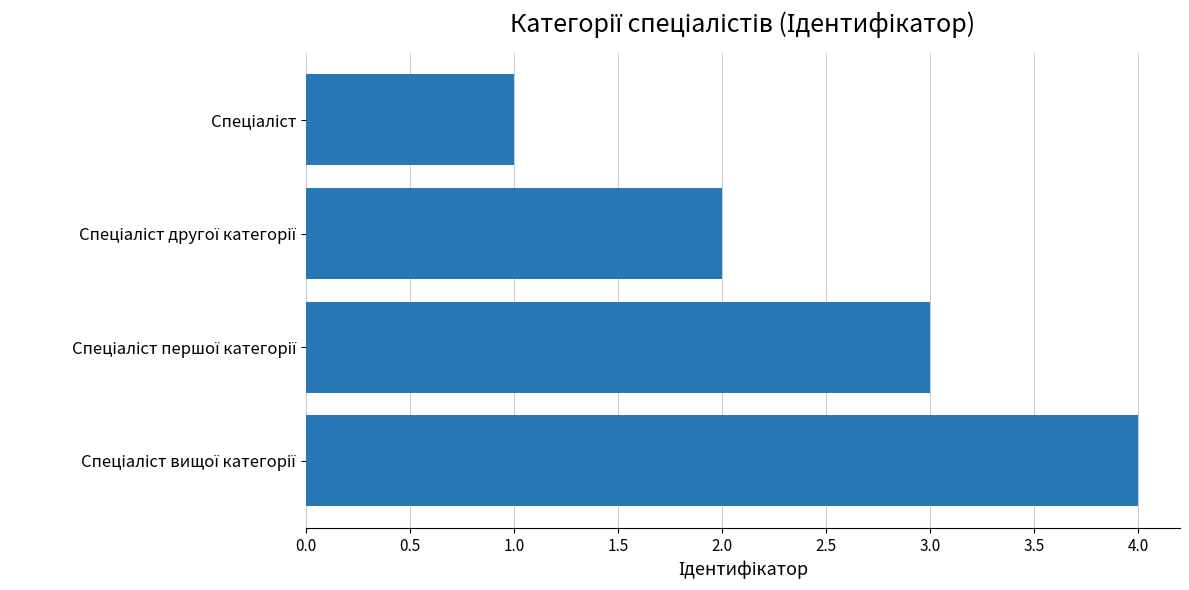

What is the maximum value shown in the chart?

4